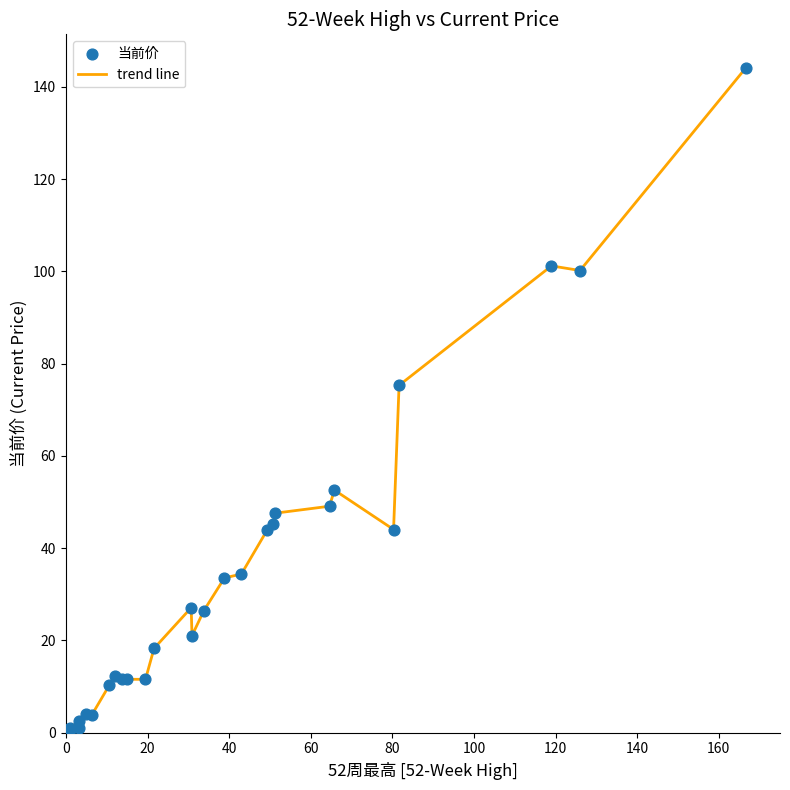

What is the greatest value displayed?

144.2